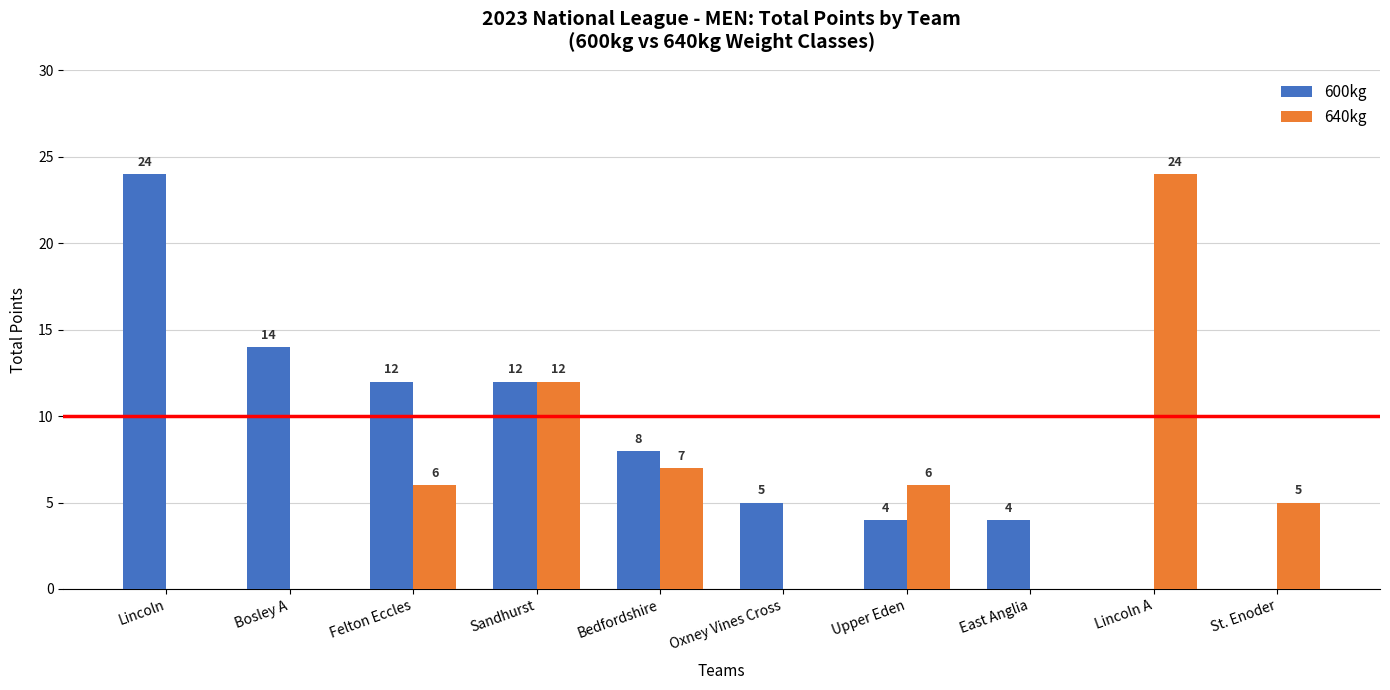

Reading right to left, what are all the values shown in this chart?

600kg: St. Enoder=0	Lincoln A=0	East Anglia=4	Upper Eden=4	Oxney Vines Cross=5	Bedfordshire=8	Sandhurst=12	Felton Eccles=12	Bosley A=14	Lincoln=24
640kg: St. Enoder=5	Lincoln A=24	East Anglia=0	Upper Eden=6	Oxney Vines Cross=0	Bedfordshire=7	Sandhurst=12	Felton Eccles=6	Bosley A=0	Lincoln=0